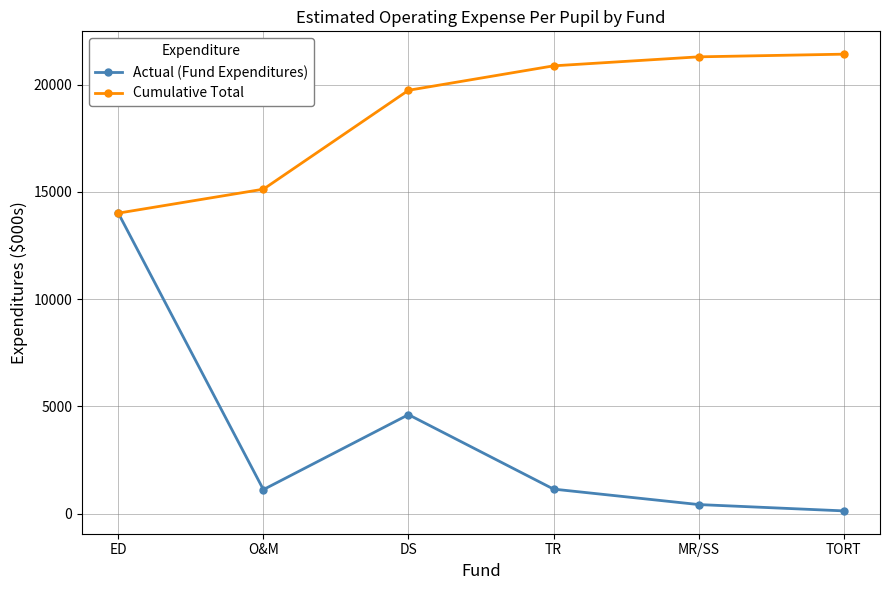

What is the sum of all Actual (Fund Expenditures) values?

21428.0